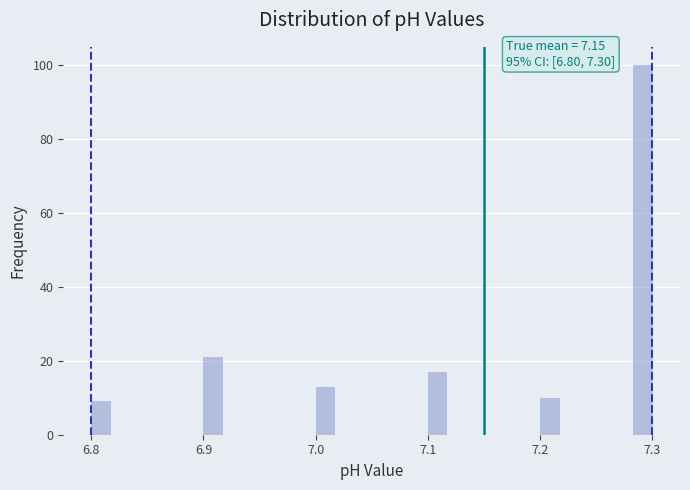

Read against the x-axis, roughly where is the centre of the tallest bar?

7.29